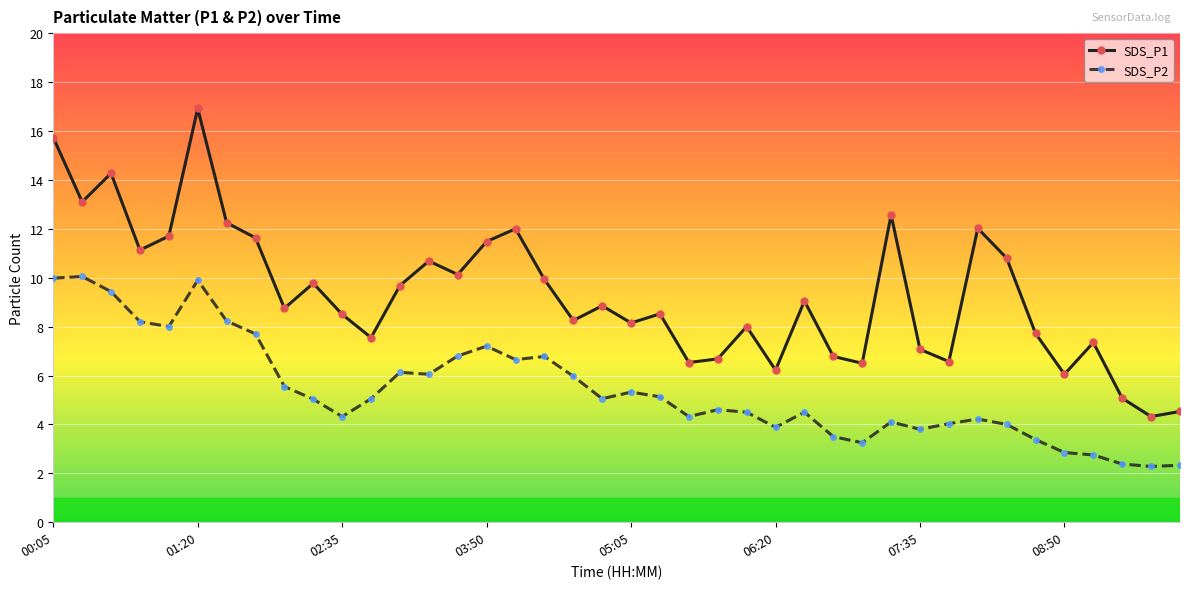

What is the value of the SDS_P1 point at the 39th from the left?

4.3